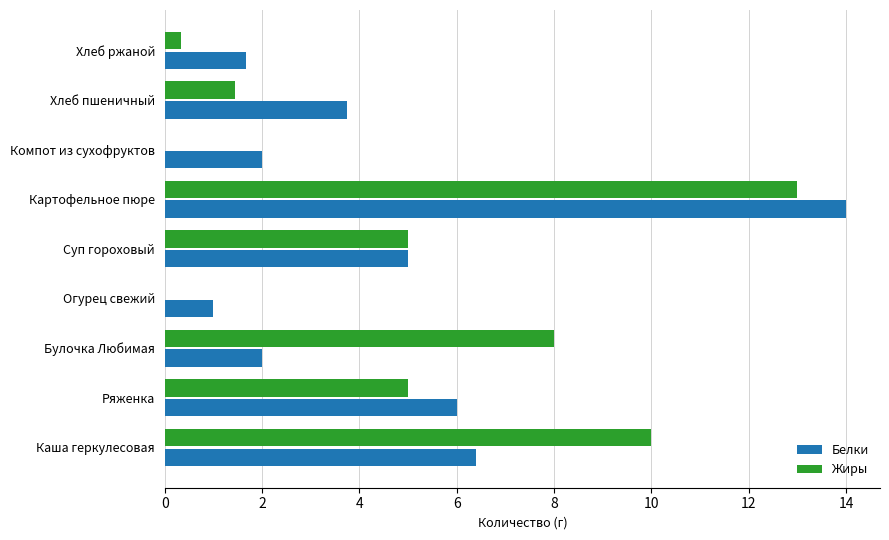

Which series changed the most between Ряженка and Компот из сухофруктов?

Жиры